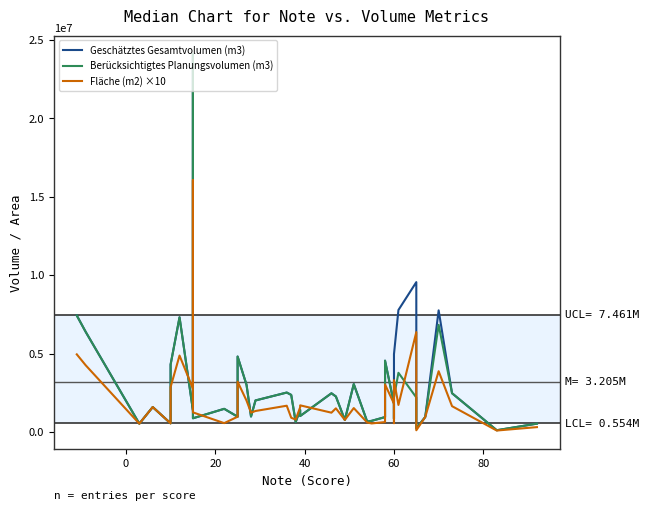

What is the average value of the Geschätztes Gesamtvolumen (m3) series?

3205273